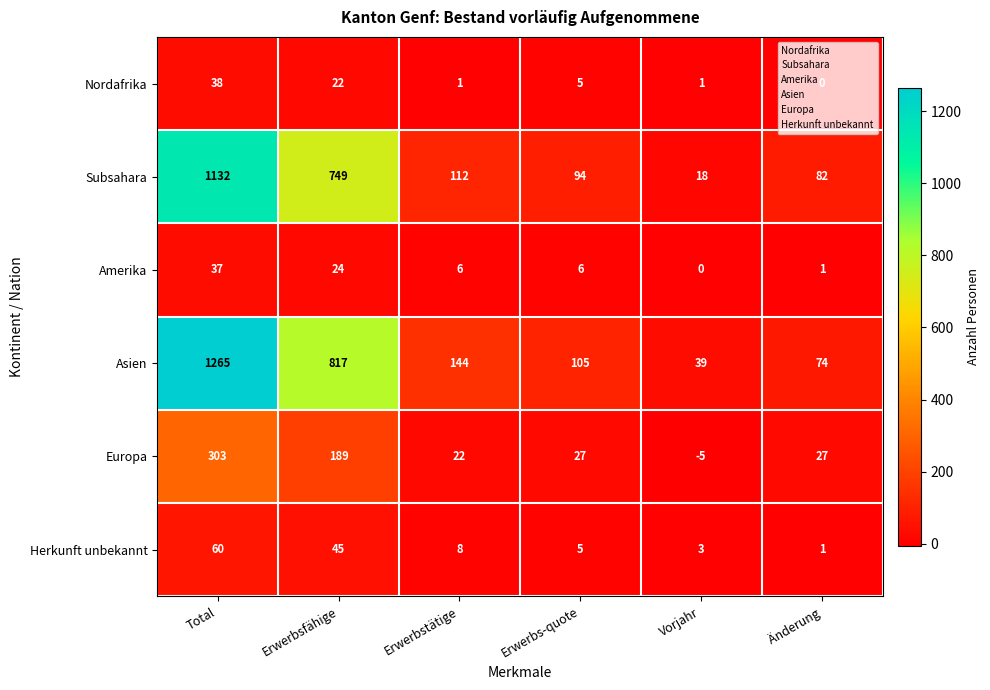

Where is Subsahara nearest to the value 575?

Erwerbsfähige